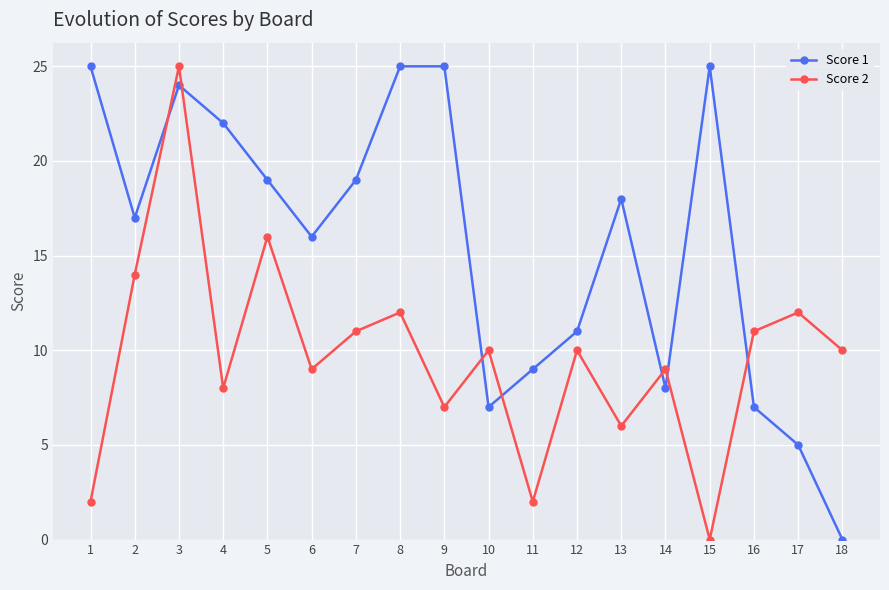

Where does the Score 2 series first go above 10?

2